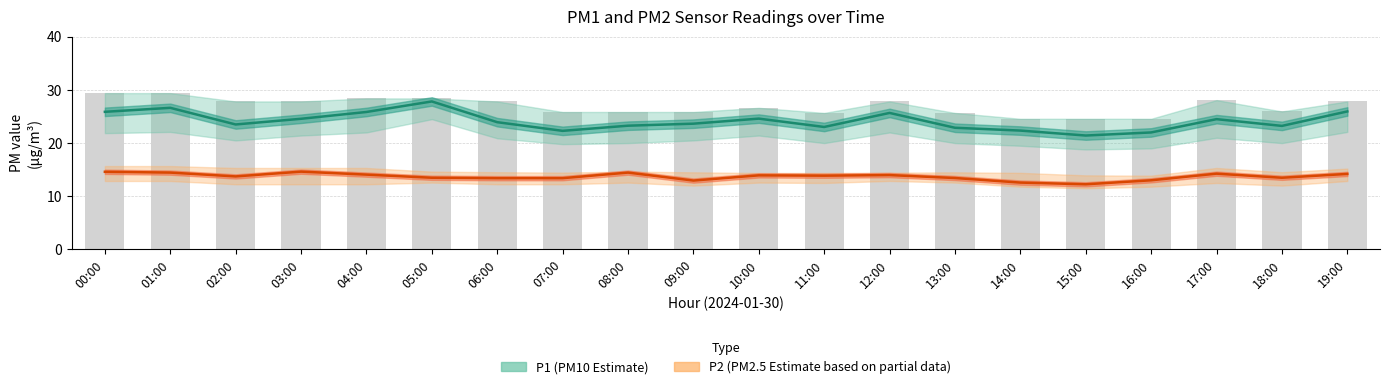

What is the lowest value of the P2 (Estimate based on partial data) series?

12.2